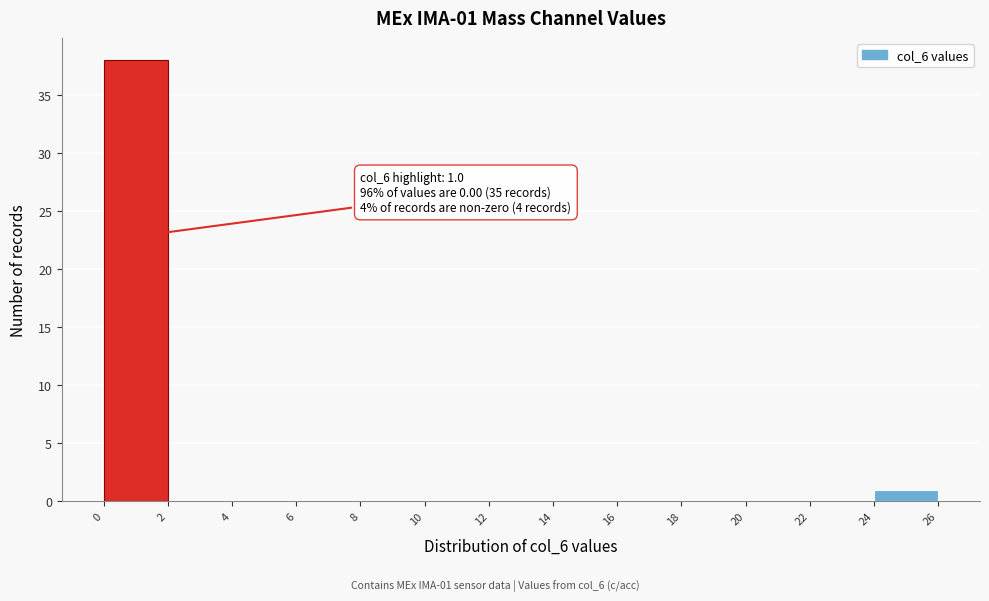

Which range on the x-axis has the tallest bar?

0 to 2